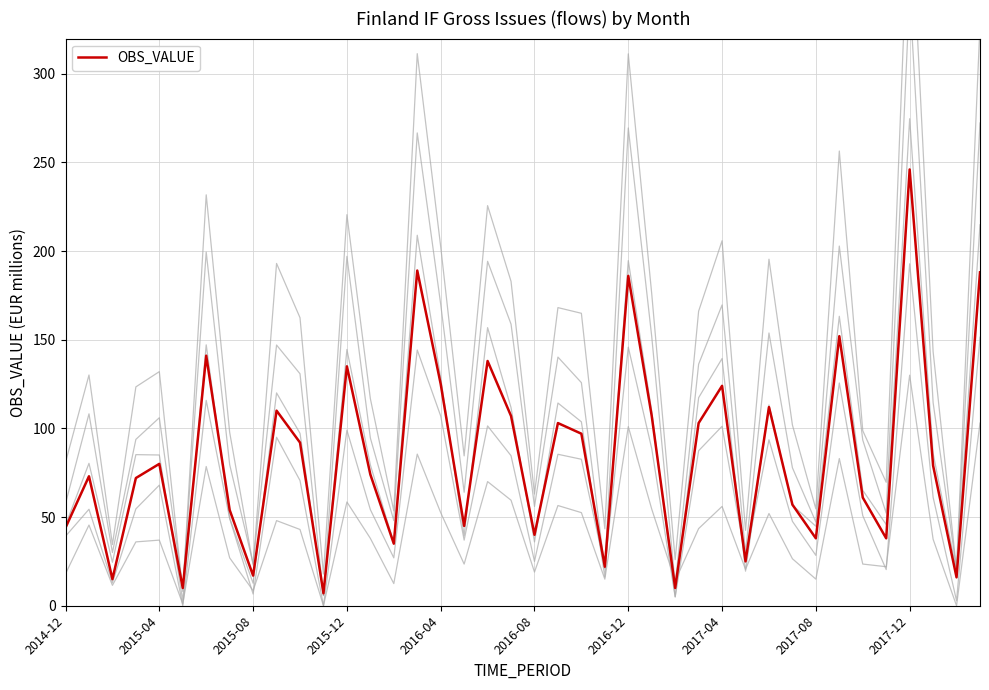

What is the difference between the maximum and minimum values?

239